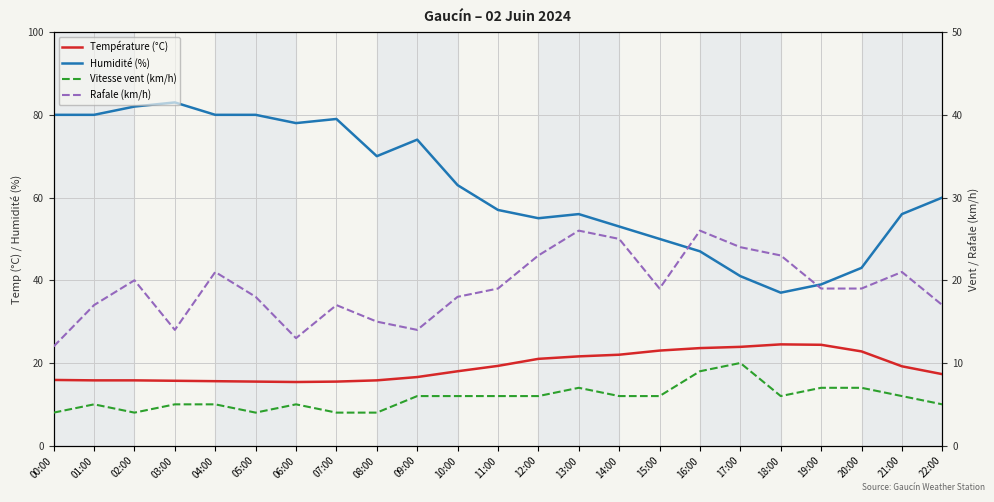

How many distinct data groups are displayed?

4